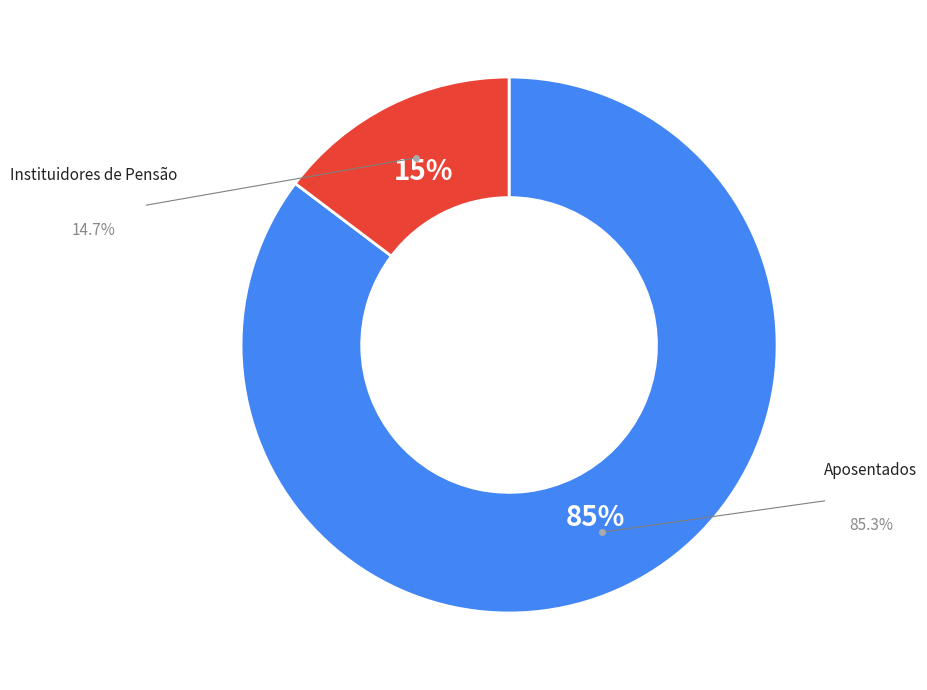

Is there a majority slice in this chart?

Yes